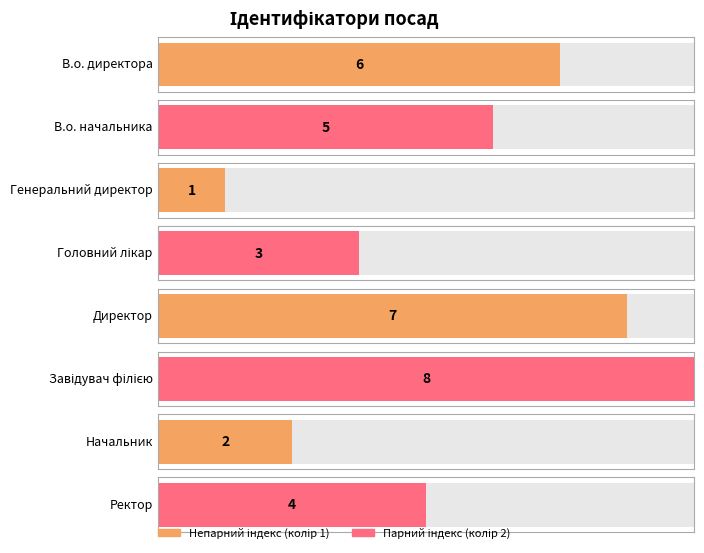

What is the maximum value shown in the chart?

8